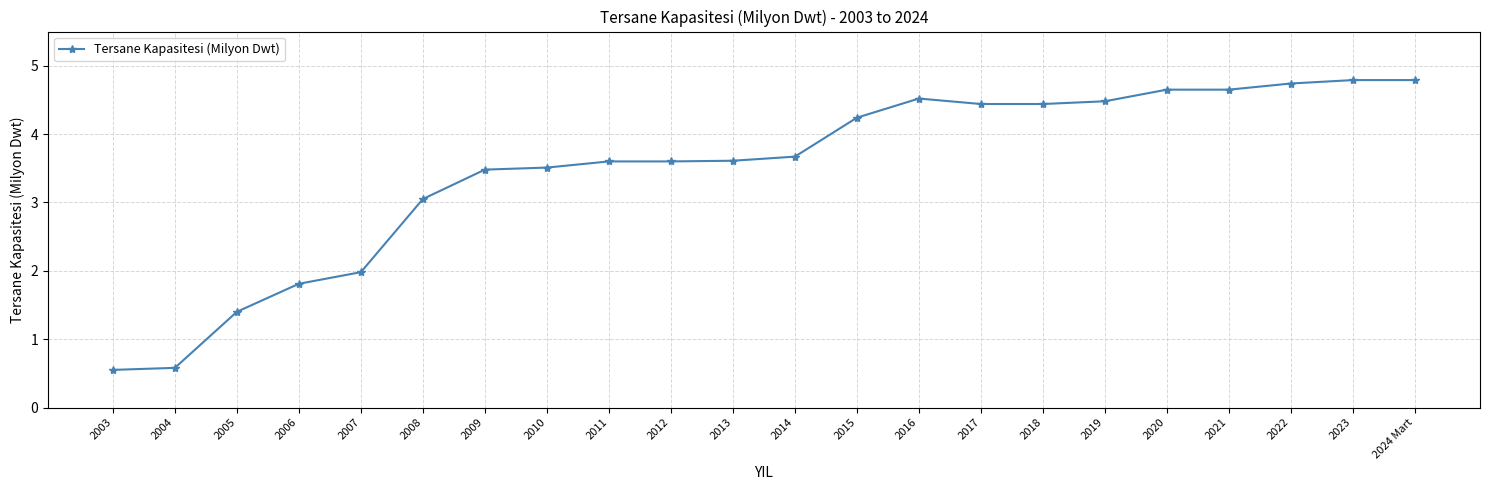

The chart shows a value of 4.4 at 2017. True or false?

True